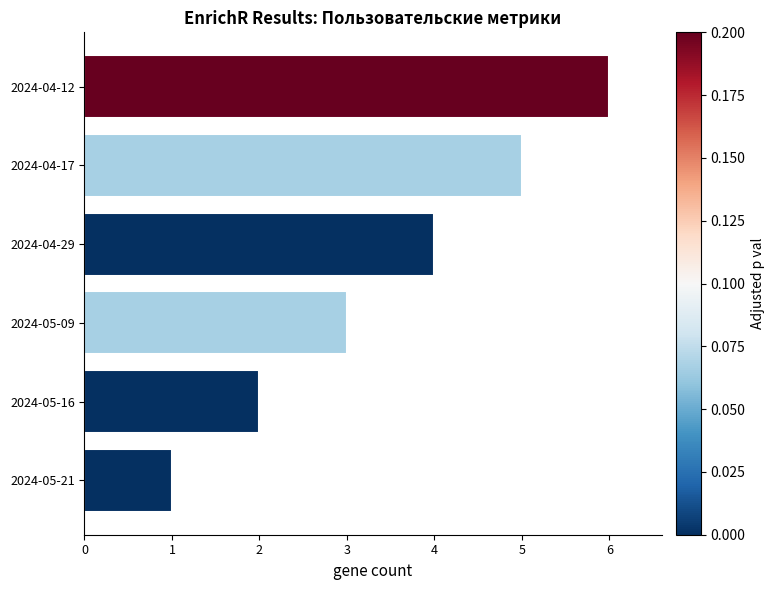

The chart shows a value of 4 at 2024-04-12. True or false?

False